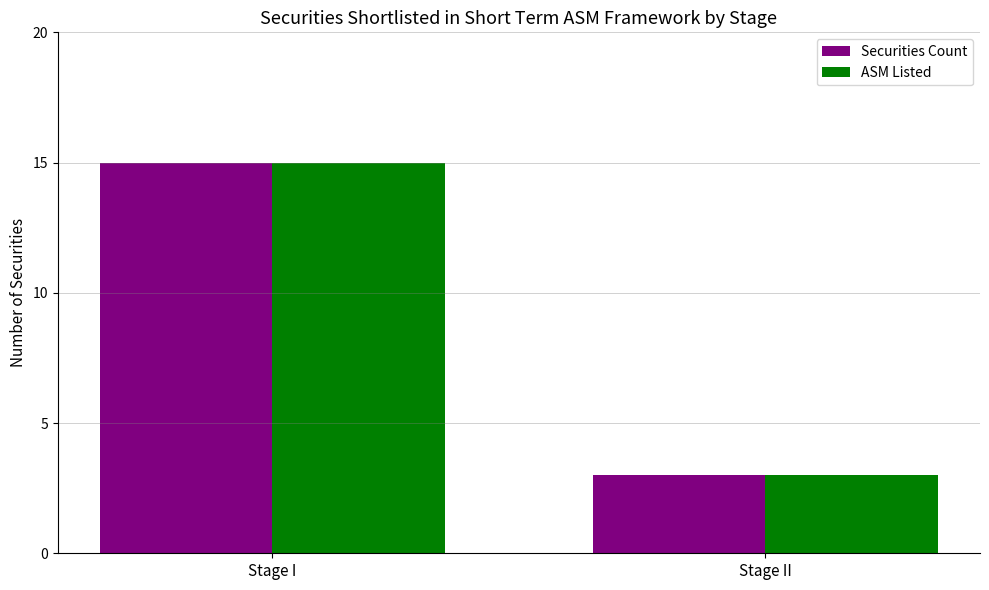

How many data points does each series have?

2